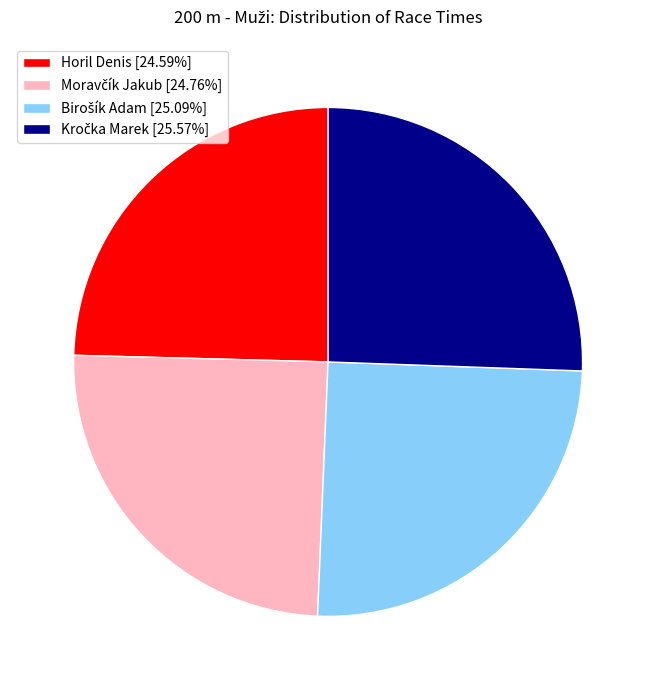

Does Horil Denis [24.59%] represent more than half of the total?

No